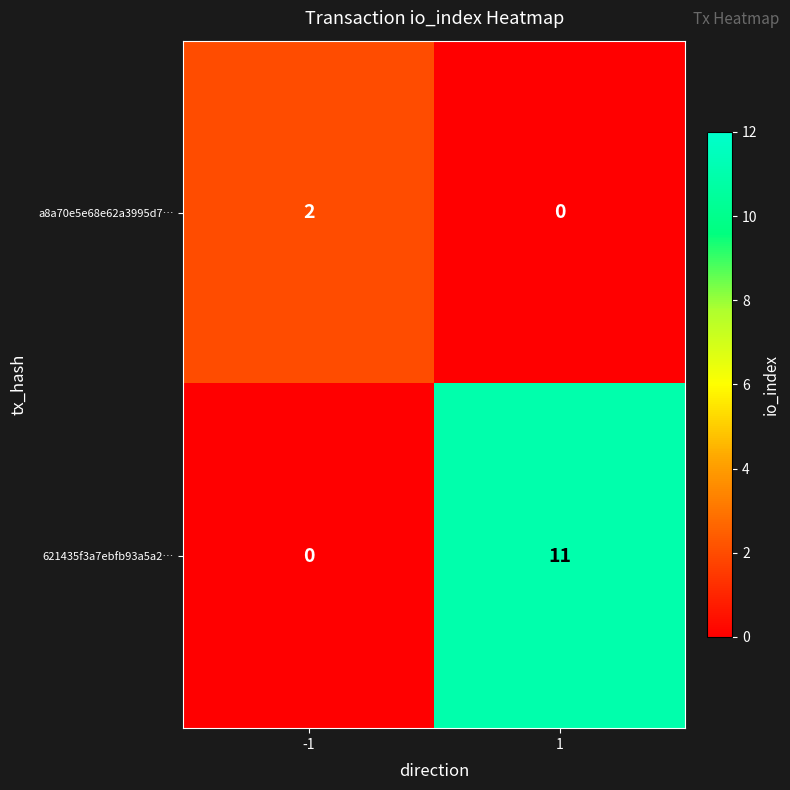

What is the difference between the maximum and minimum values in the 621435f3a7ebfb93a5a2… series?

11